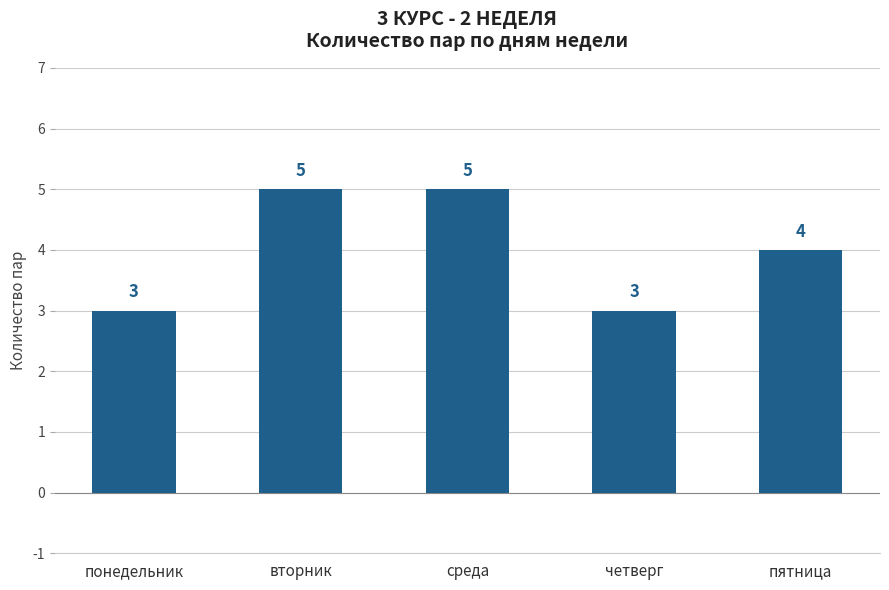

What is the difference between the values at среда and понедельник?

2